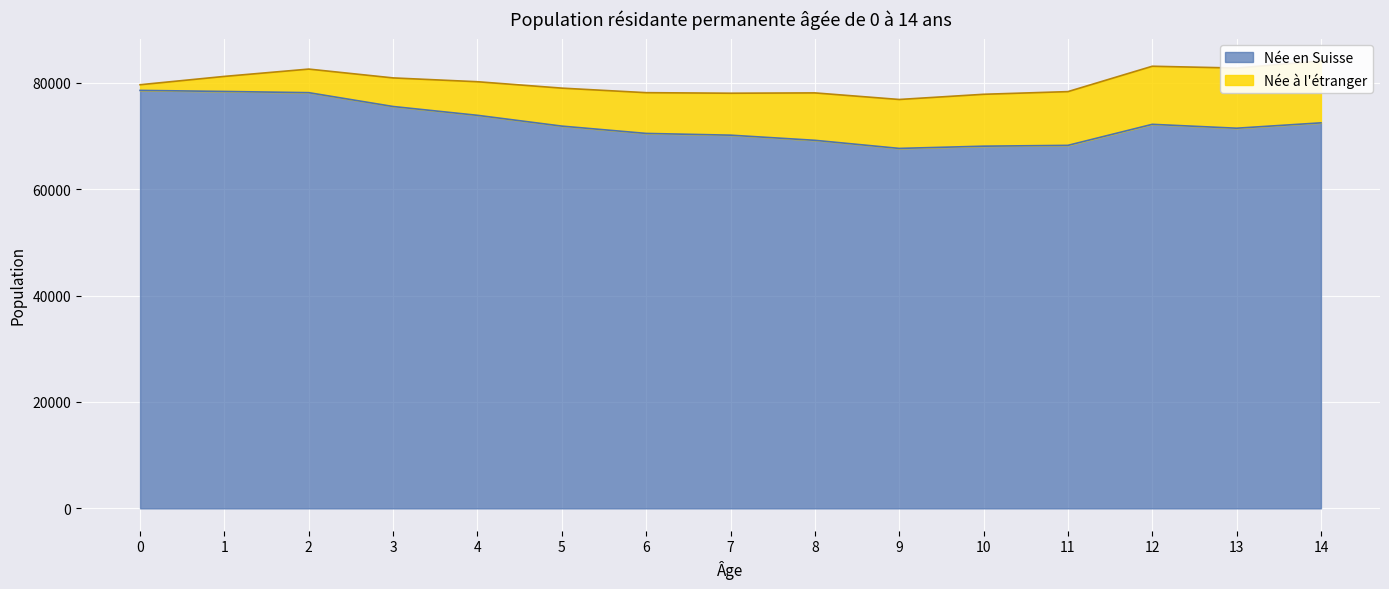

Does the chart display data point markers on the line(s)?

No